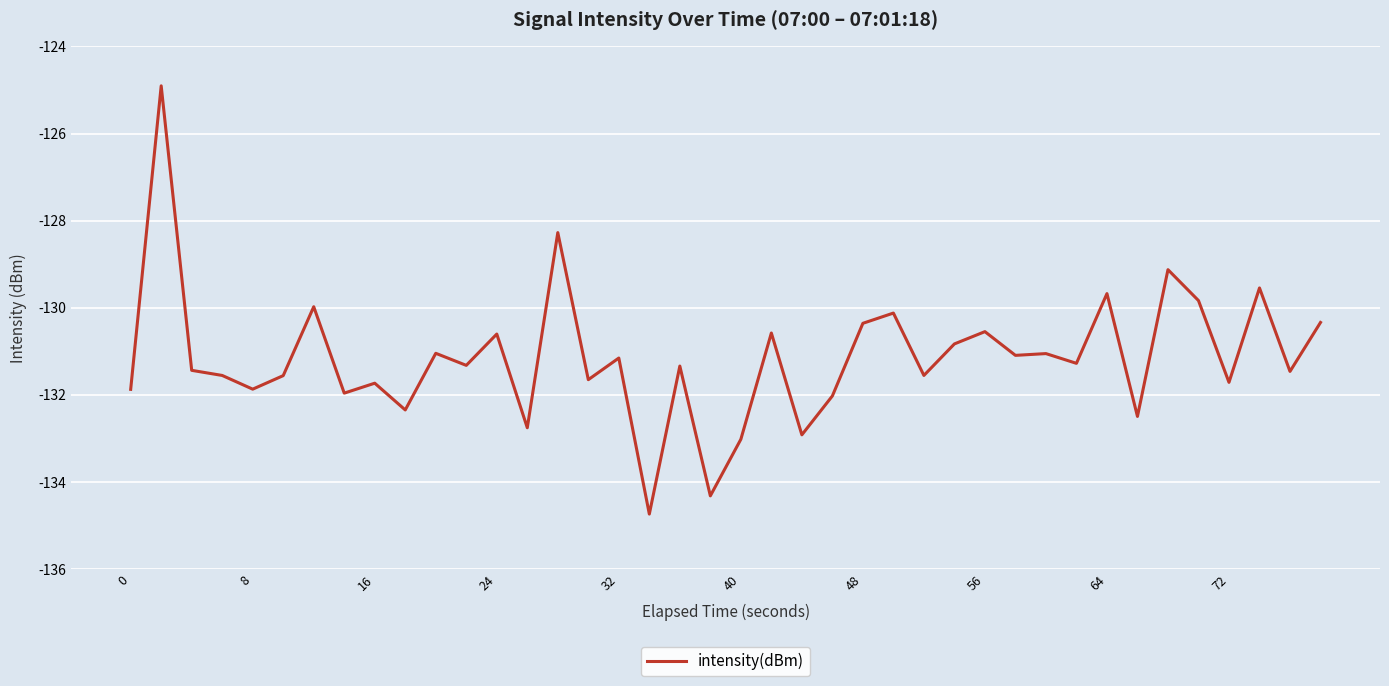

What is the difference between the maximum and minimum values?

9.8